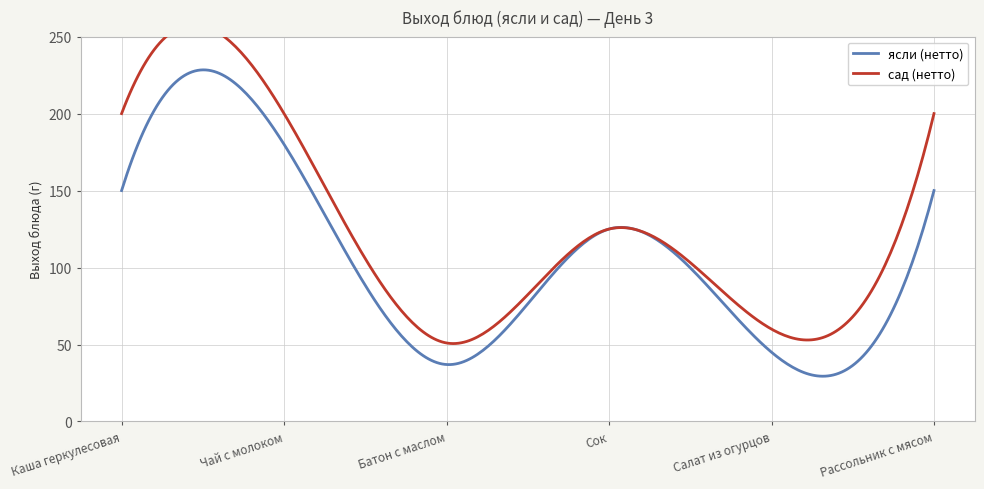

What position from the right is Салат из огурцов?

2